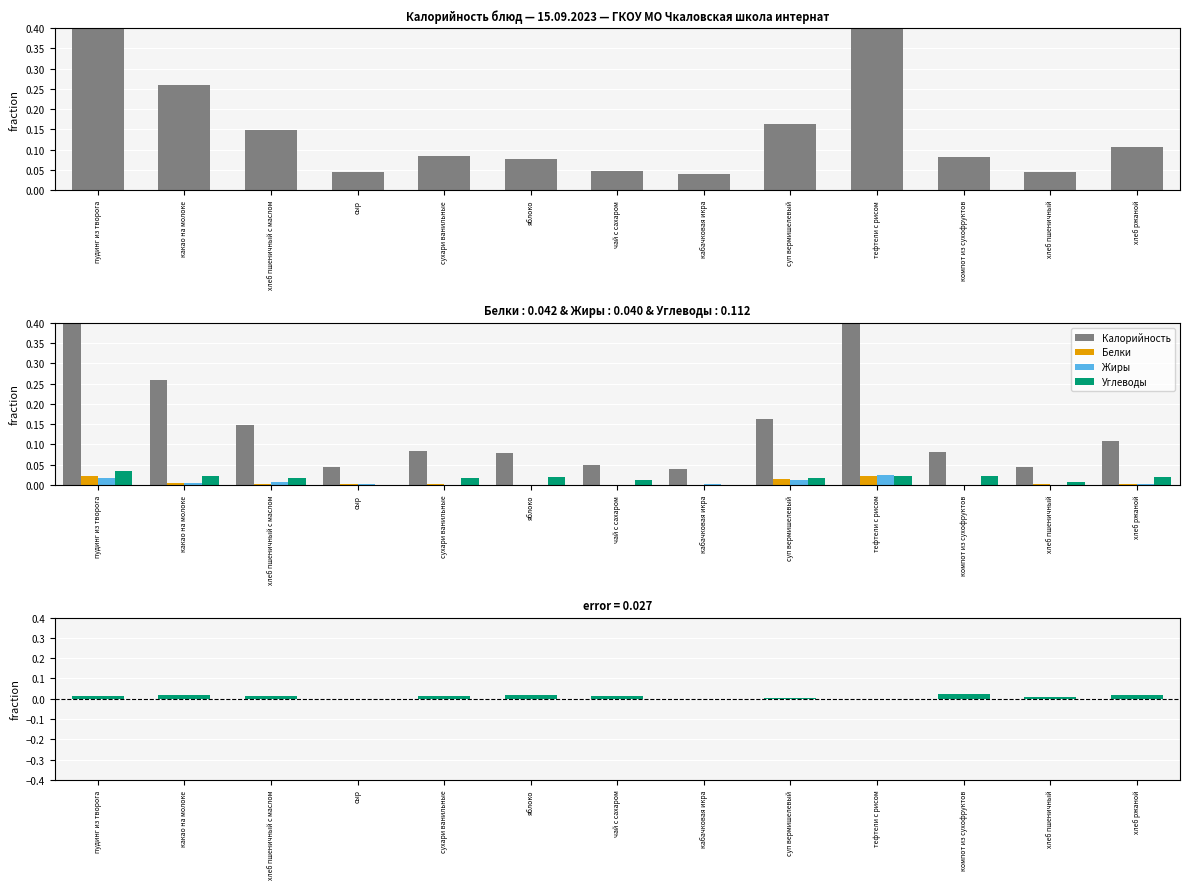

How many values in Углеводы are above zero?

11